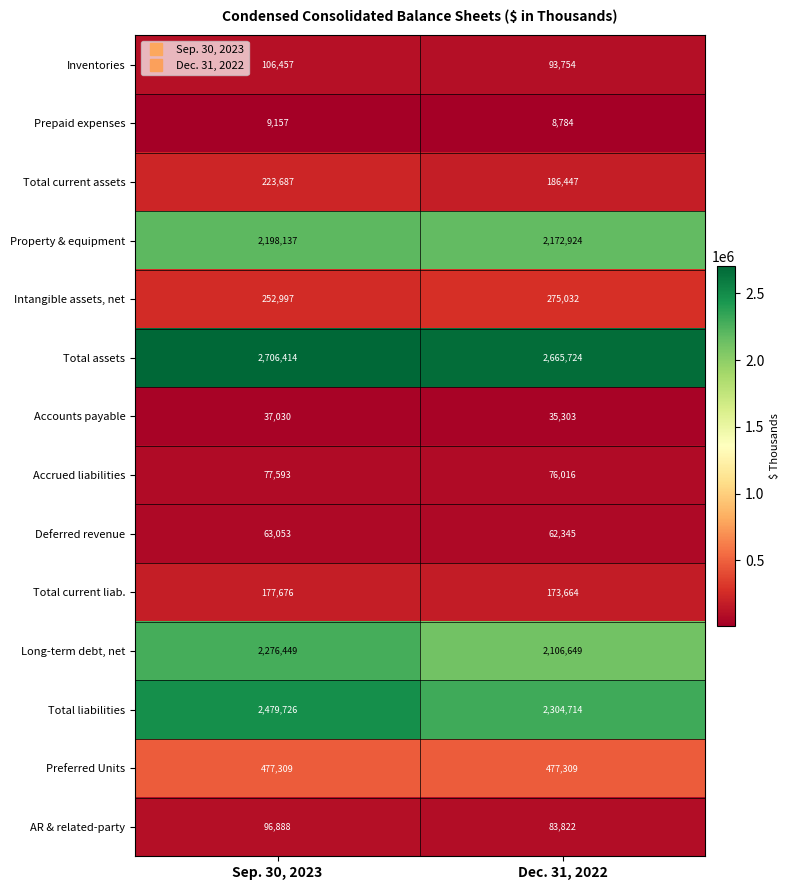

What is the difference between the maximum and minimum values in the AR & related-party series?

13066